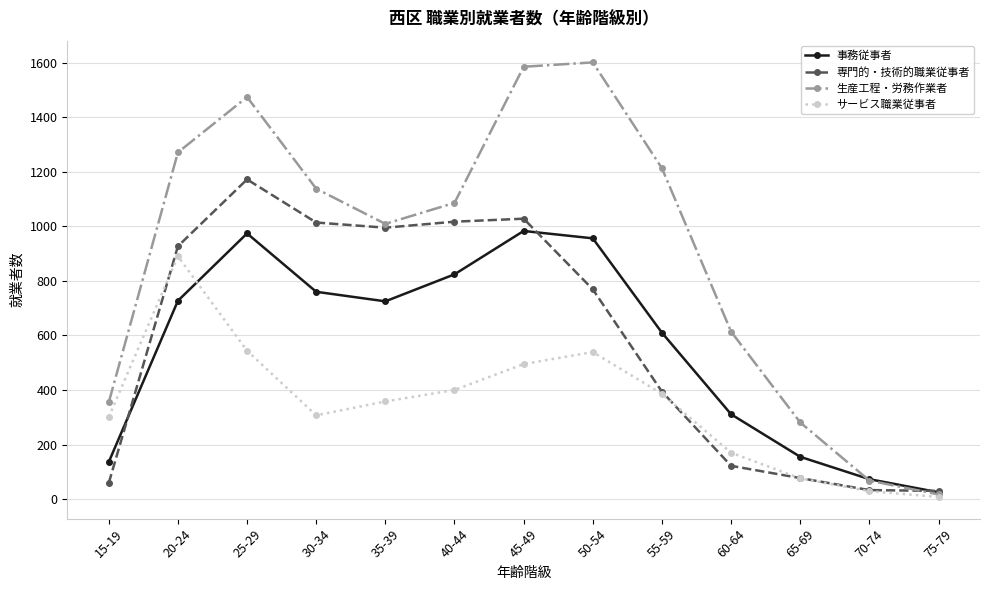

Where is the first local minimum for 事務従事者?

35-39